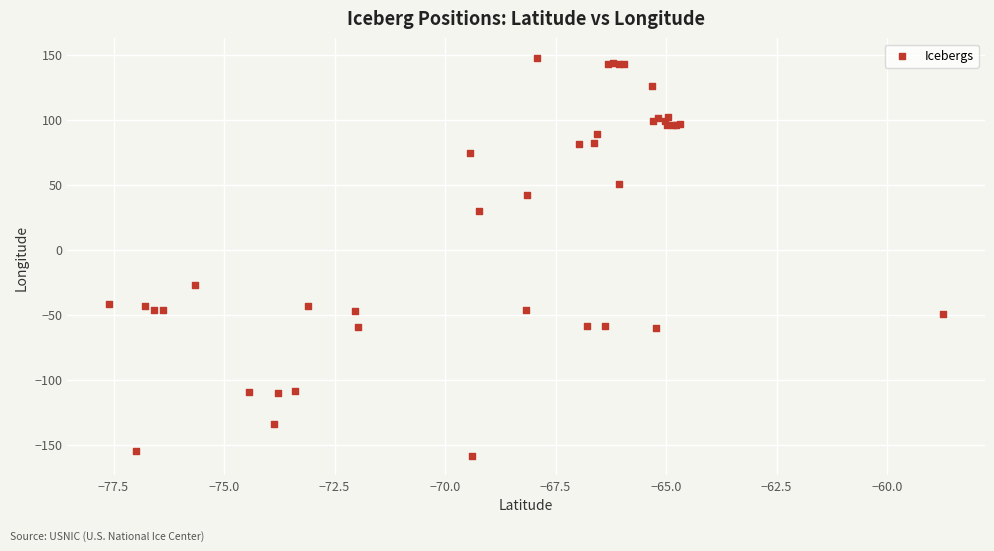

What Y value in the scatter plot is closest to -5?

-27.2